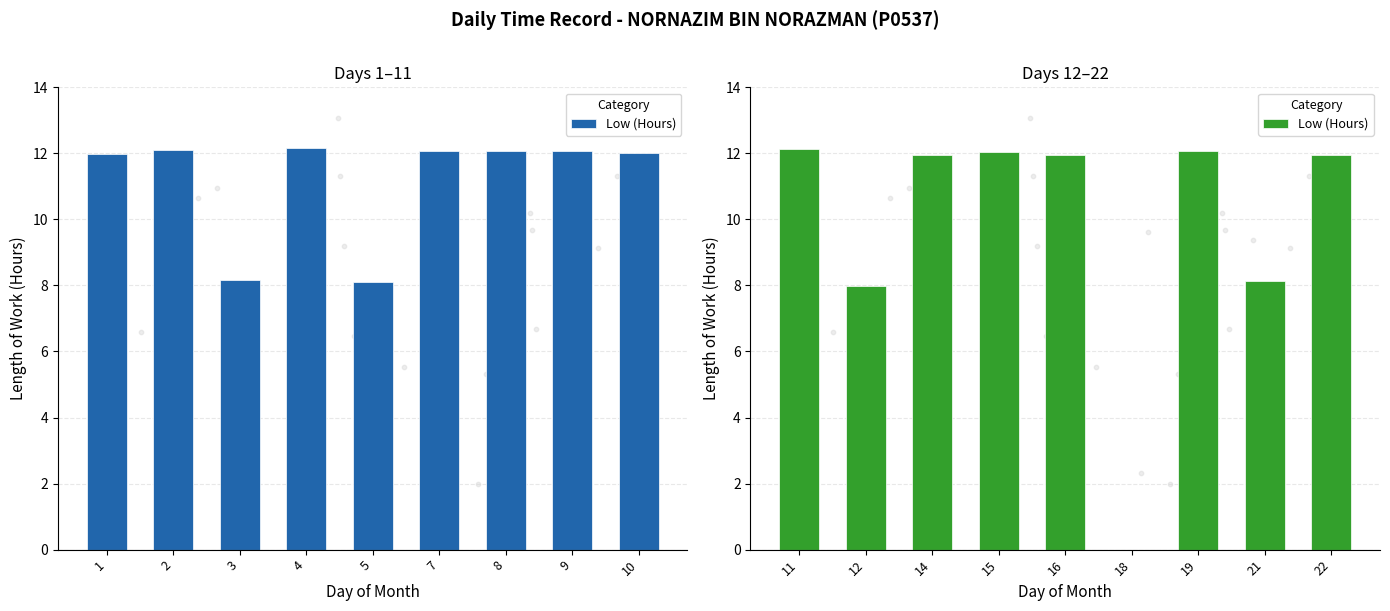

Between 21 and 18, which is larger?

21